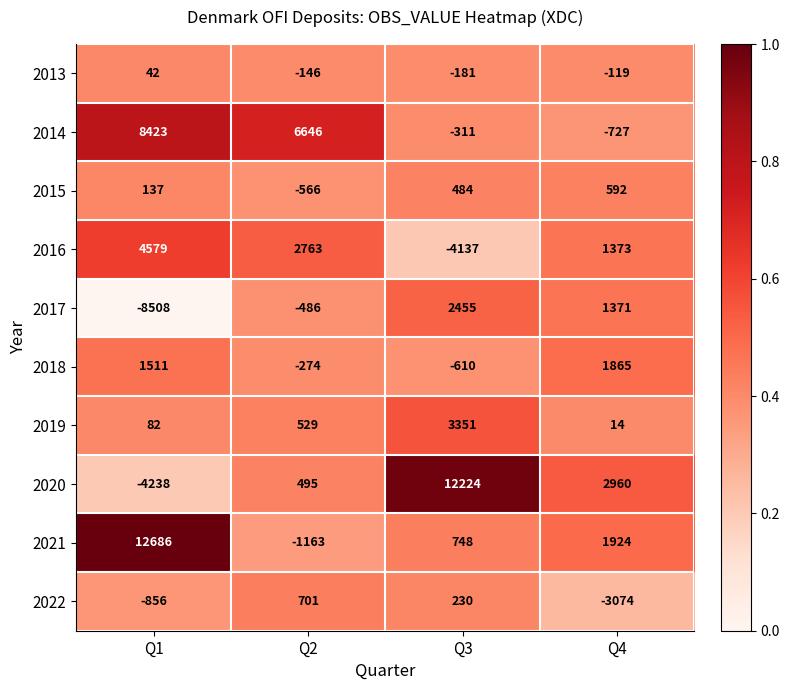

What is the difference between the second highest and second lowest values in the 2017 series?

1857